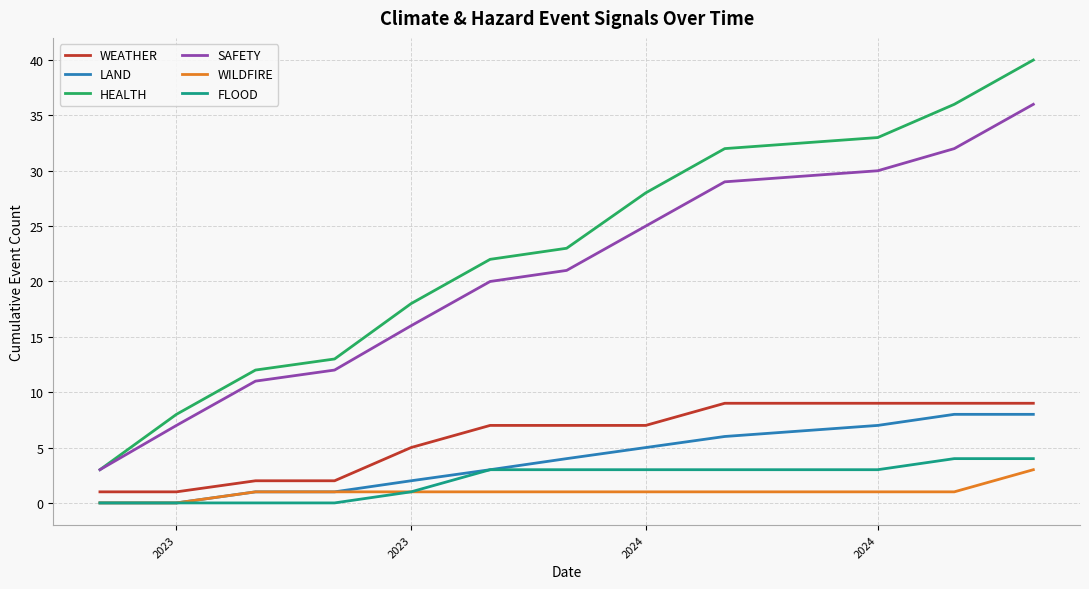

List the series in order of their peak value, highest first.

HEALTH, SAFETY, WEATHER, LAND, FLOOD, WILDFIRE